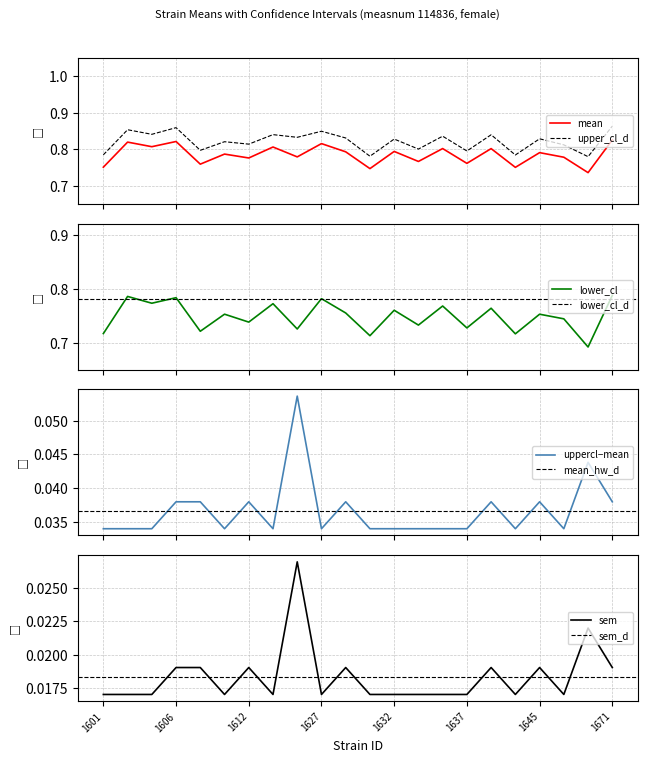

What is the difference between the highest and lowest values at 1641?

0.8